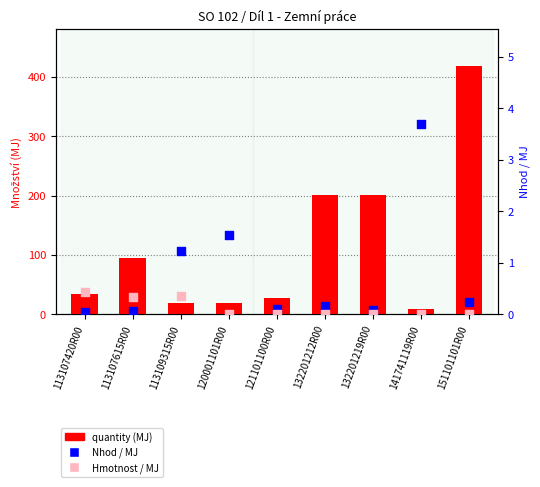

At how many categories does at least one series exceed 65?

4